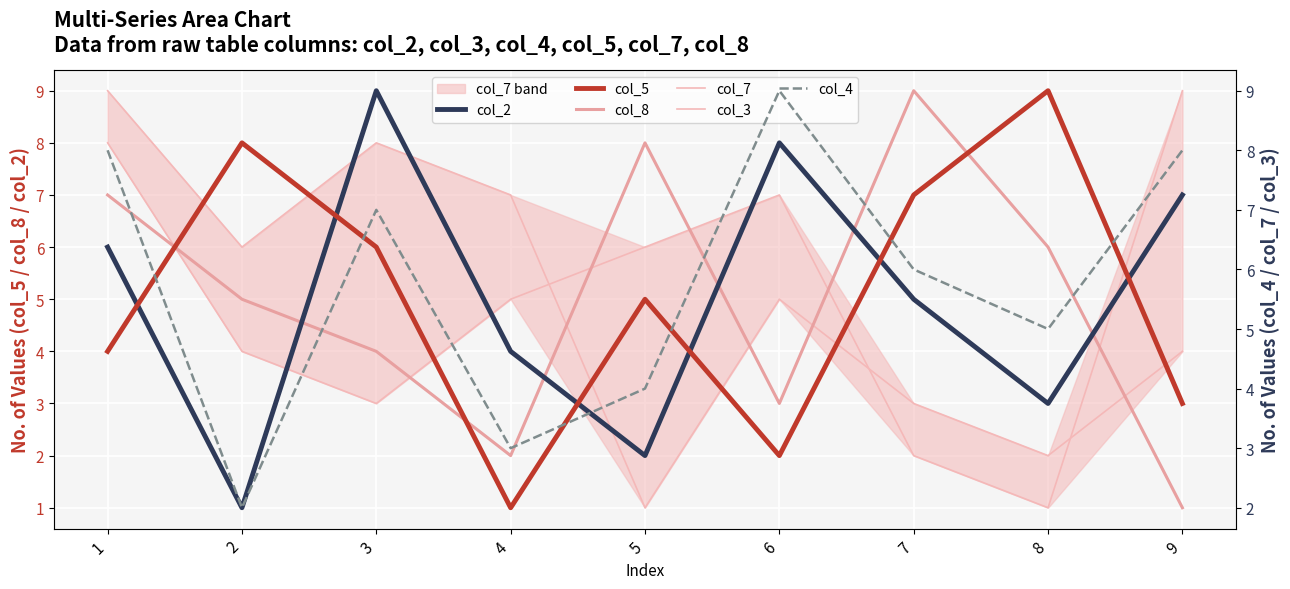

At which category does col_8 reach its first local valley?

4